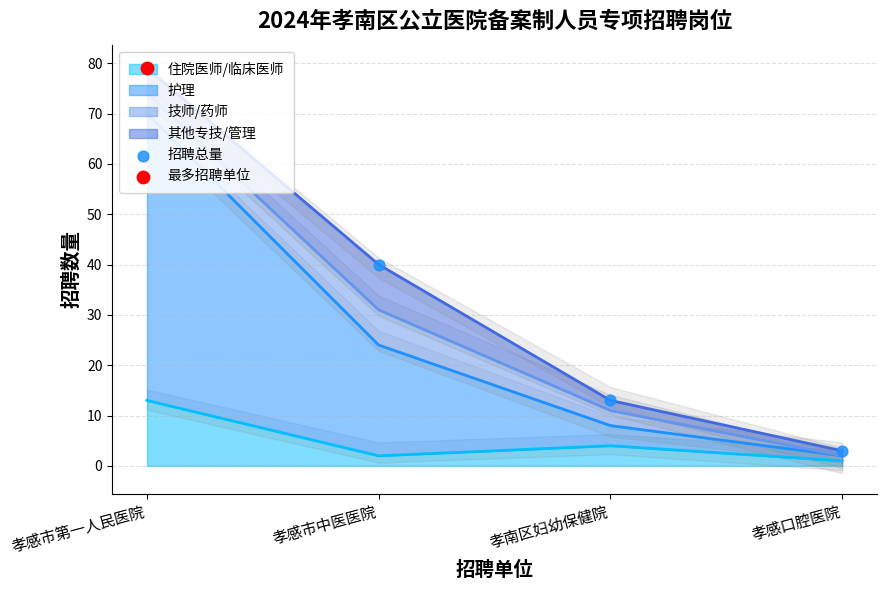

What is the change in value from 孝感市第一人民医院 to 孝南区妇幼保健院?

-66